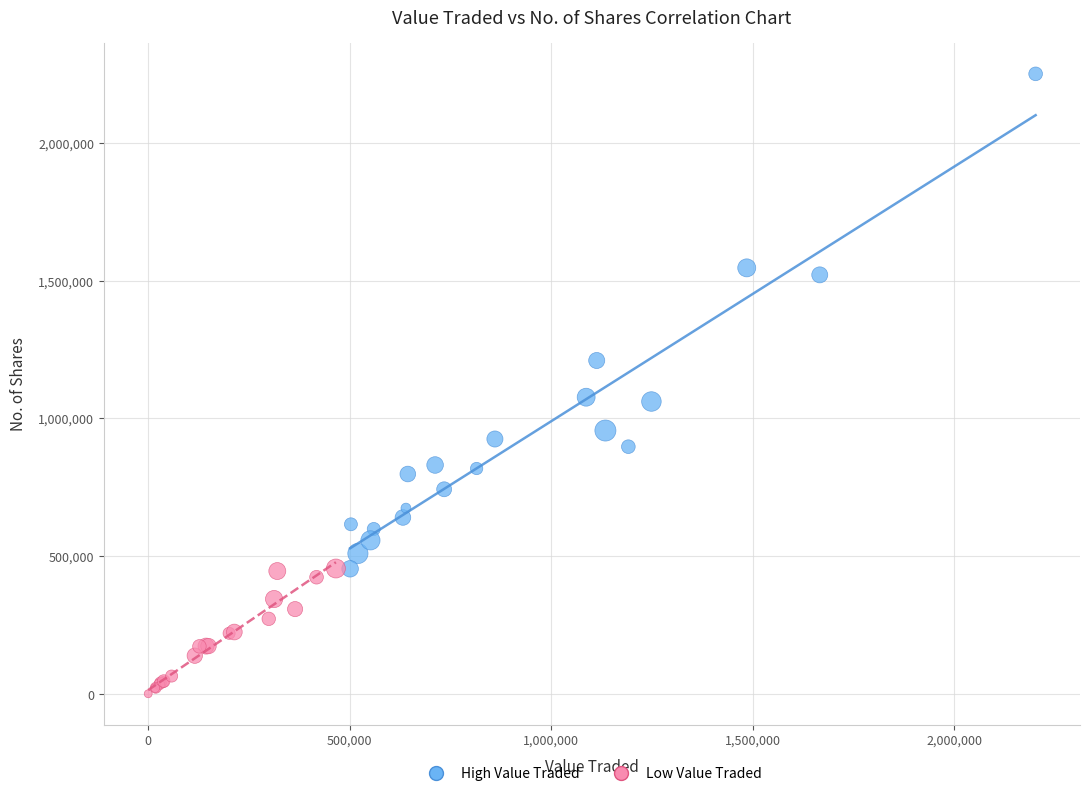

Which series reaches the maximum Y coordinate?

High Value Traded